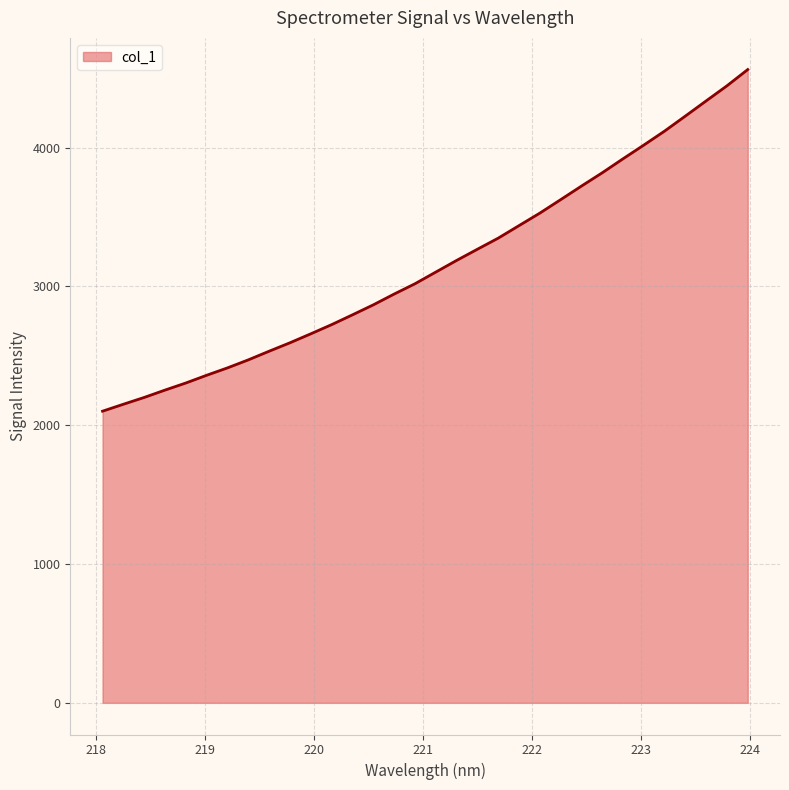

What is the difference between the maximum and minimum values?

2461.6